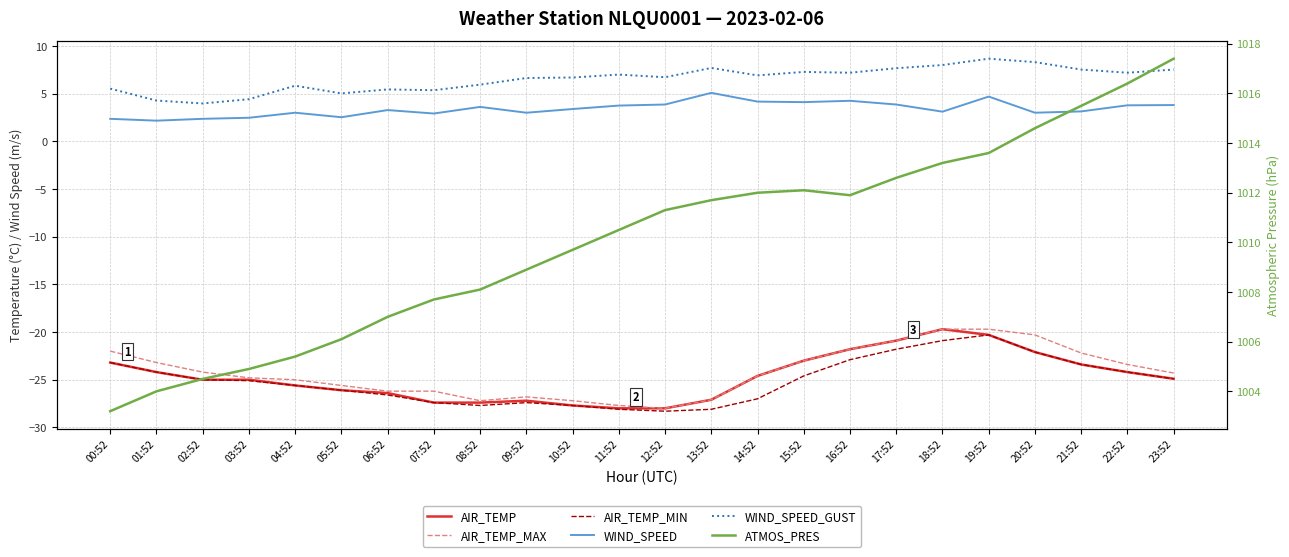

What is the value of the AIR_TEMP_MIN point at the 14th from the left?

-28.1